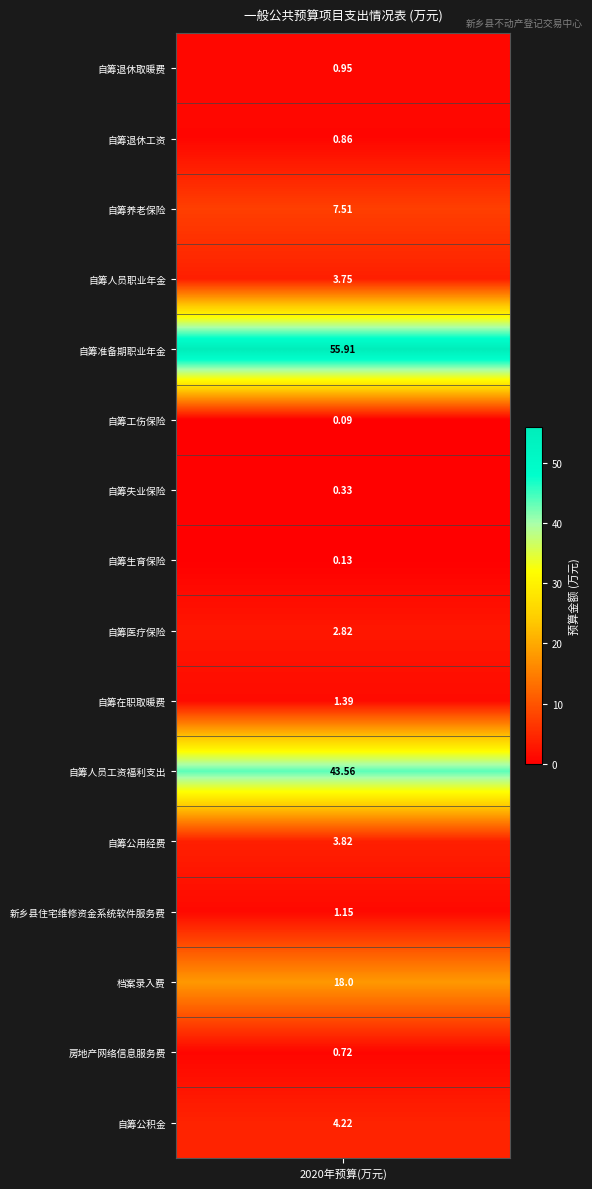

Reading right to left, extract all data points from this chart.

15=4.2	14=0.7	13=18.0	12=1.1	11=3.8	10=43.6	9=1.4	8=2.8	7=0.1	6=0.3	5=0.1	4=55.9	3=3.8	2=7.5	1=0.9	values=0.9